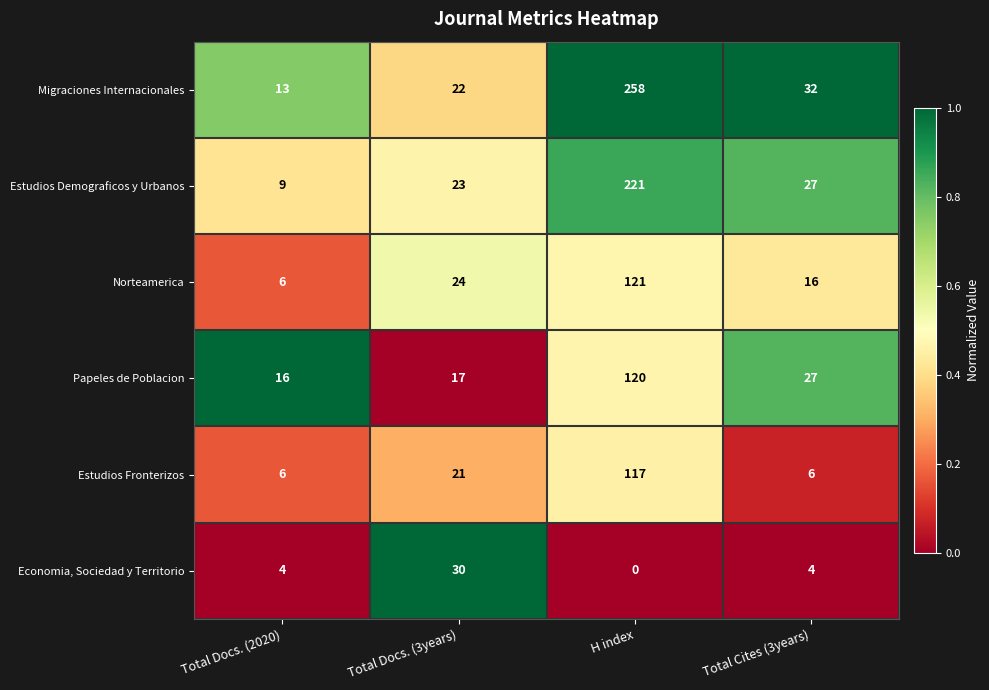

True or false: Norteamerica has a value of 28 at H index.

False